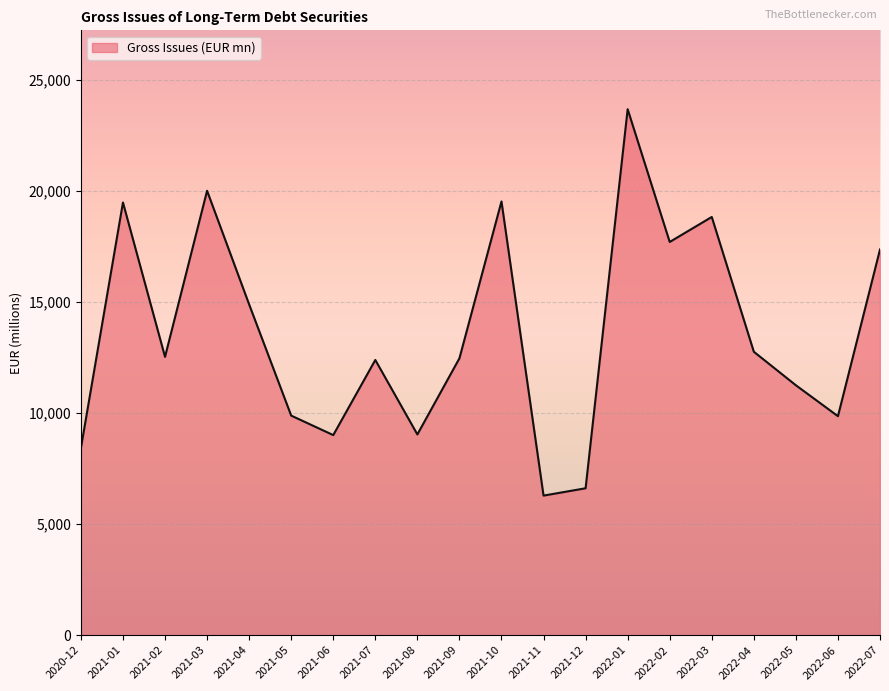

At which category does the data reach its first local valley?

2021-02